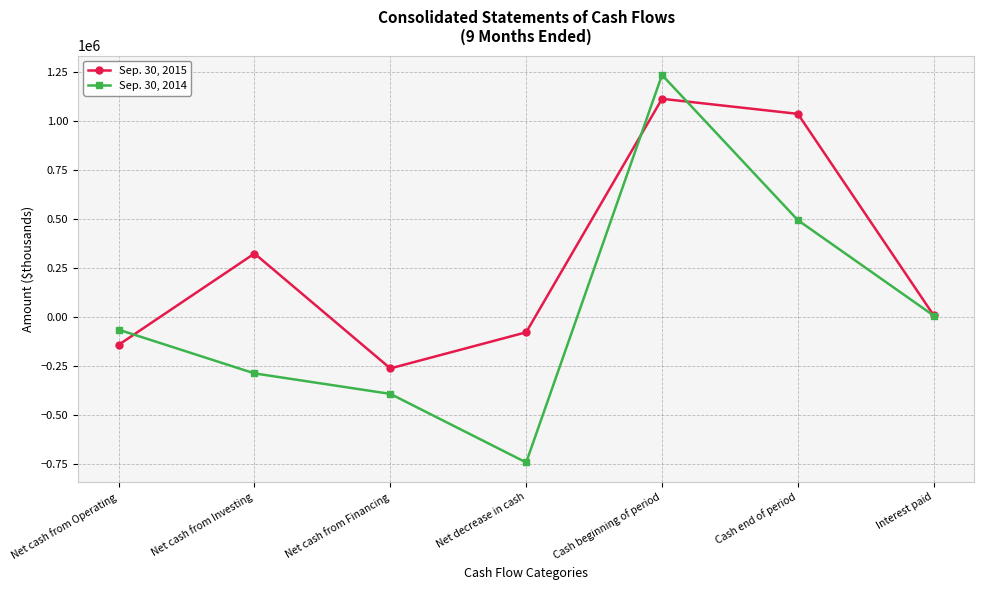

Which series has the largest range (max minus min)?

Sep. 30, 2014